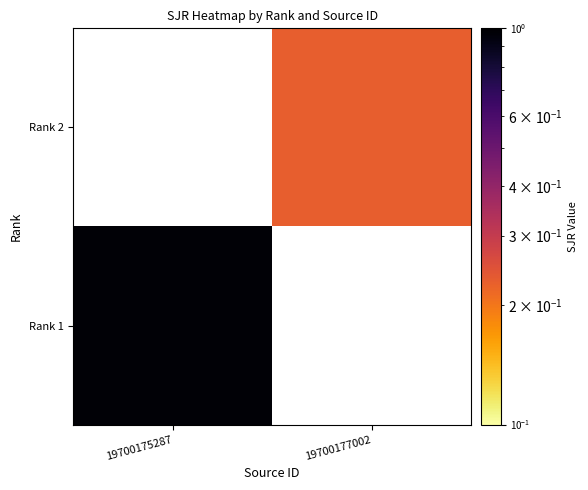

At how many categories does at least one series exceed 0?

2